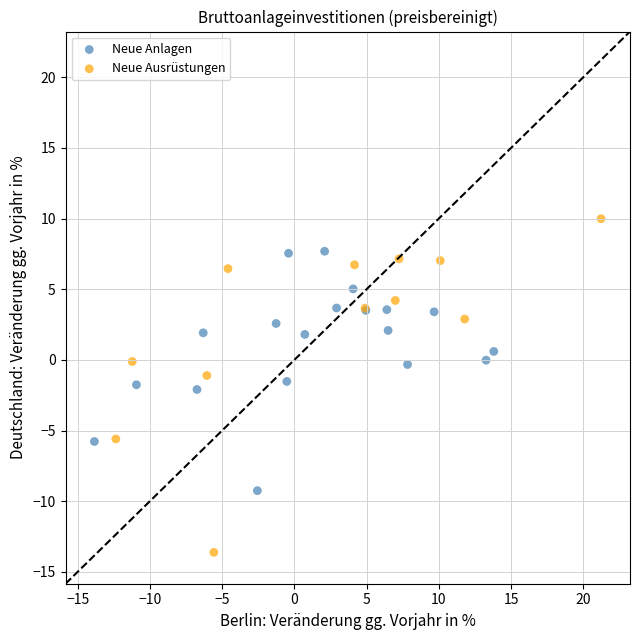

Which series has the widest spread of Y values?

Neue Ausrüstungen